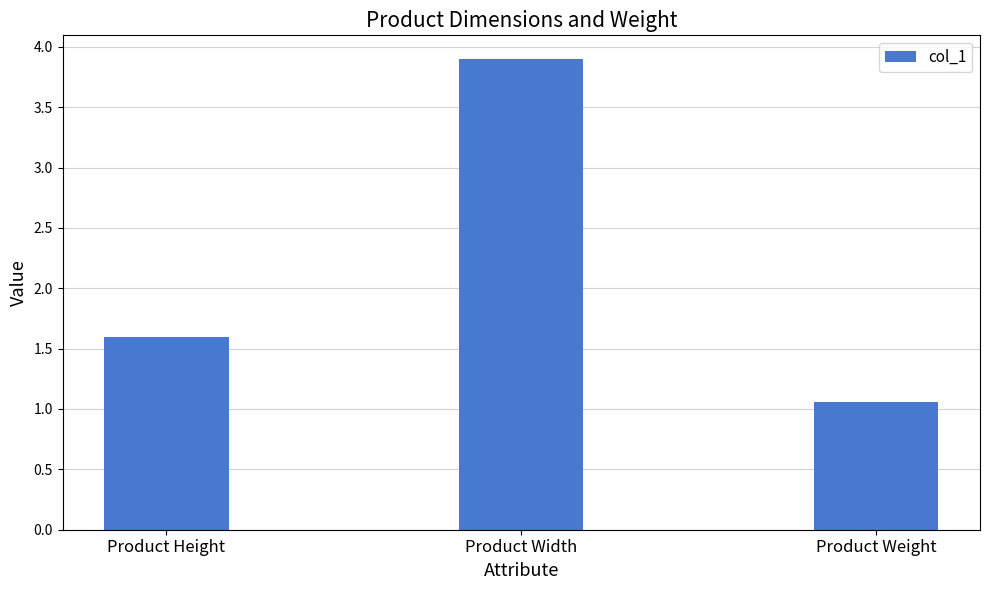

What position from the left is Product Width?

2